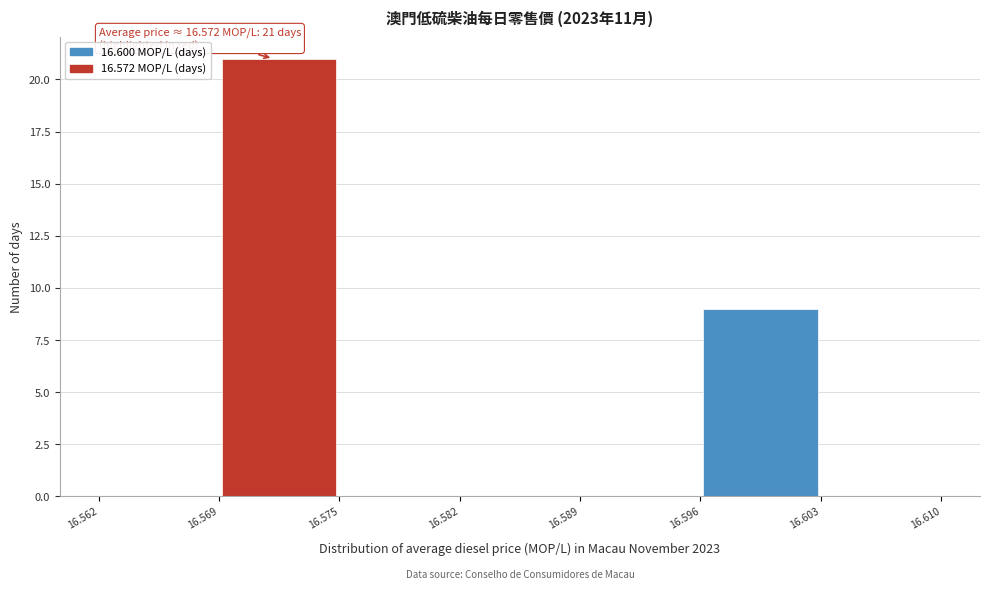

Over which range of the x-axis is the bar tallest?

16.569 to 16.575